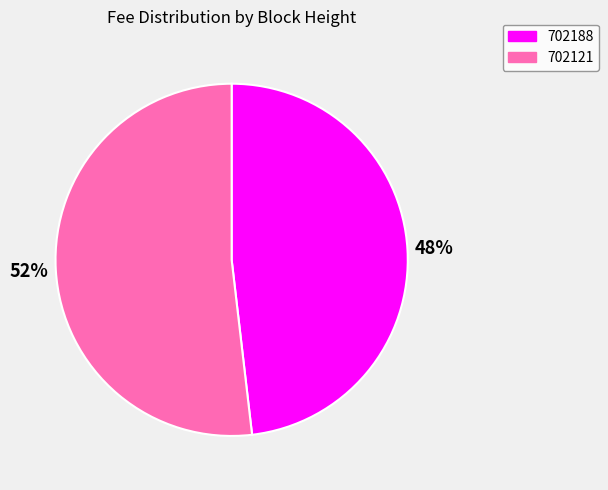

Rank the categories by value from highest to lowest.

702121, 702188